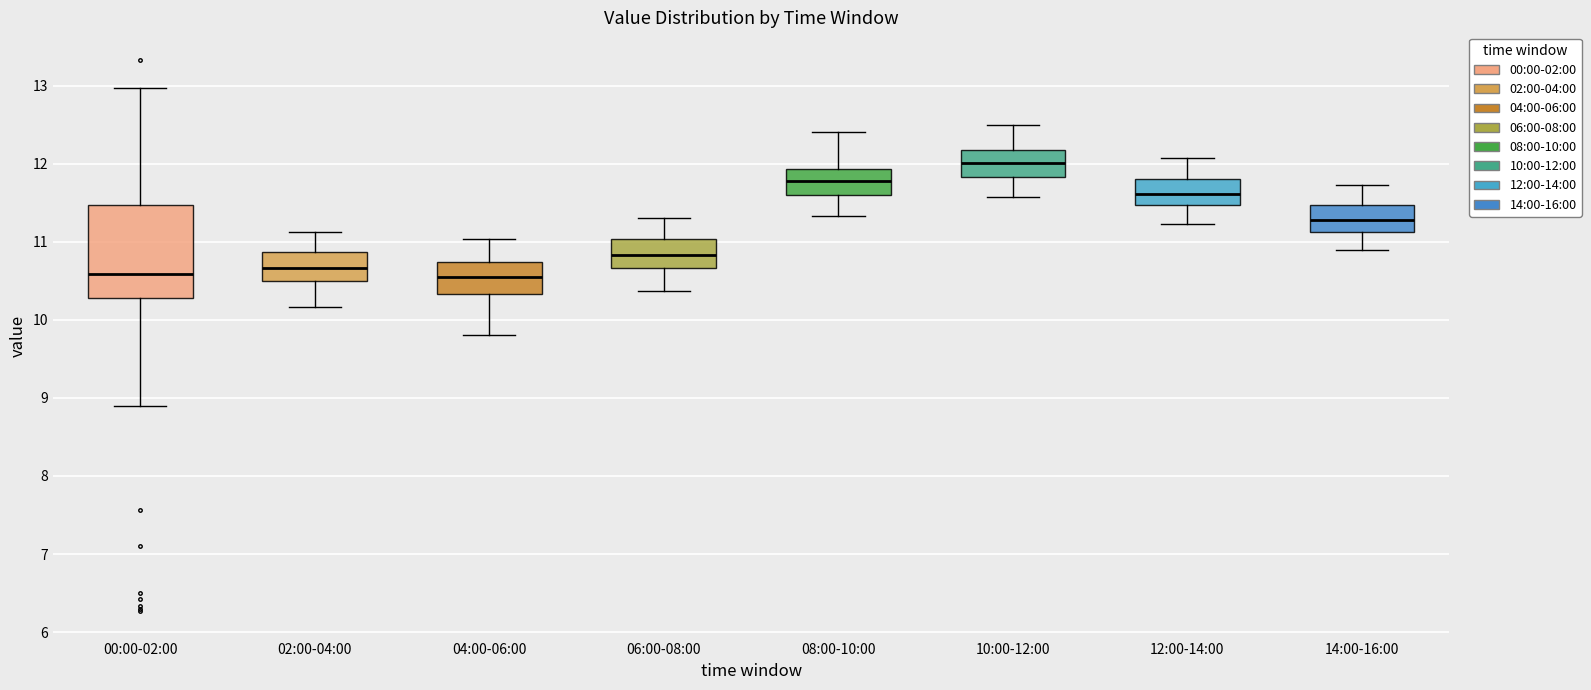

Reading left to right, read every box against the y-axis: the position of its median line, the range the box covers, and the ends of its whiskers. The values are not printed on the chart, so give them approximately, as read against the axis.

00:00-02:00: median 10.6, box 10.3 to 11.5, whiskers 8.9 to 13.0
02:00-04:00: median 10.7, box 10.5 to 10.9, whiskers 10.2 to 11.1
04:00-06:00: median 10.6, box 10.3 to 10.7, whiskers 9.8 to 11.0
06:00-08:00: median 10.8, box 10.7 to 11.0, whiskers 10.4 to 11.3
08:00-10:00: median 11.8, box 11.6 to 11.9, whiskers 11.3 to 12.4
10:00-12:00: median 12.0, box 11.8 to 12.2, whiskers 11.6 to 12.5
12:00-14:00: median 11.6, box 11.5 to 11.8, whiskers 11.2 to 12.1
14:00-16:00: median 11.3, box 11.1 to 11.5, whiskers 10.9 to 11.7